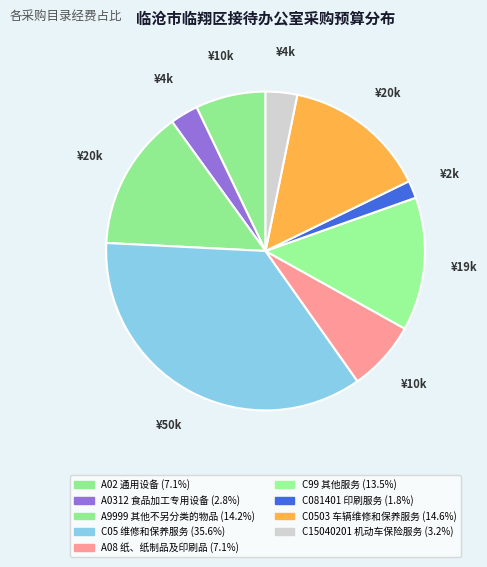

Which category has the biggest portion of the pie?

C05 维修和保养服务